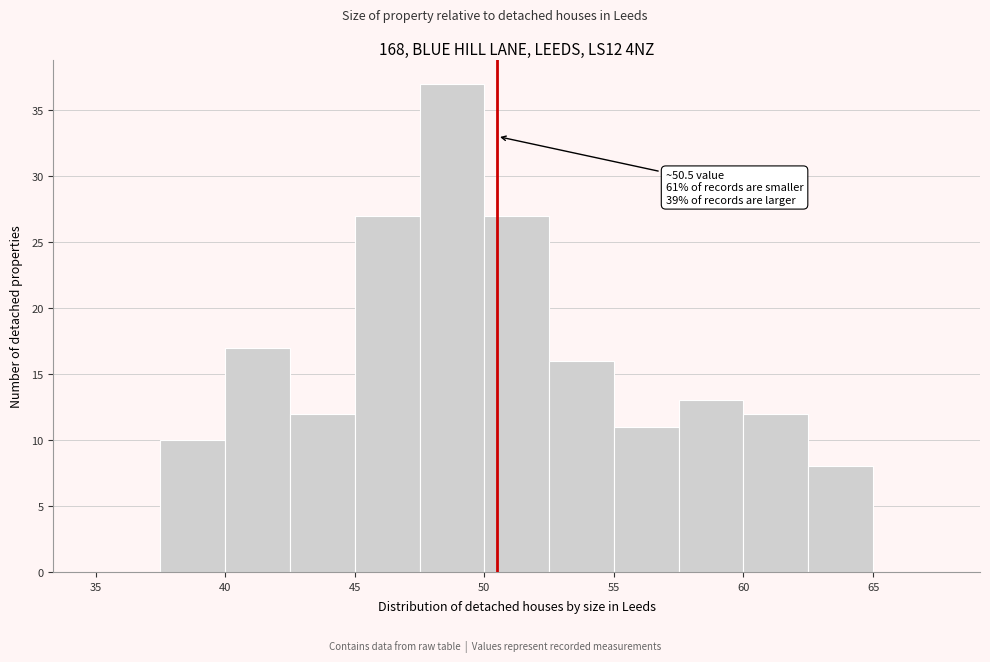

Over which range of the x-axis is the bar tallest?

47.5 to 50.0